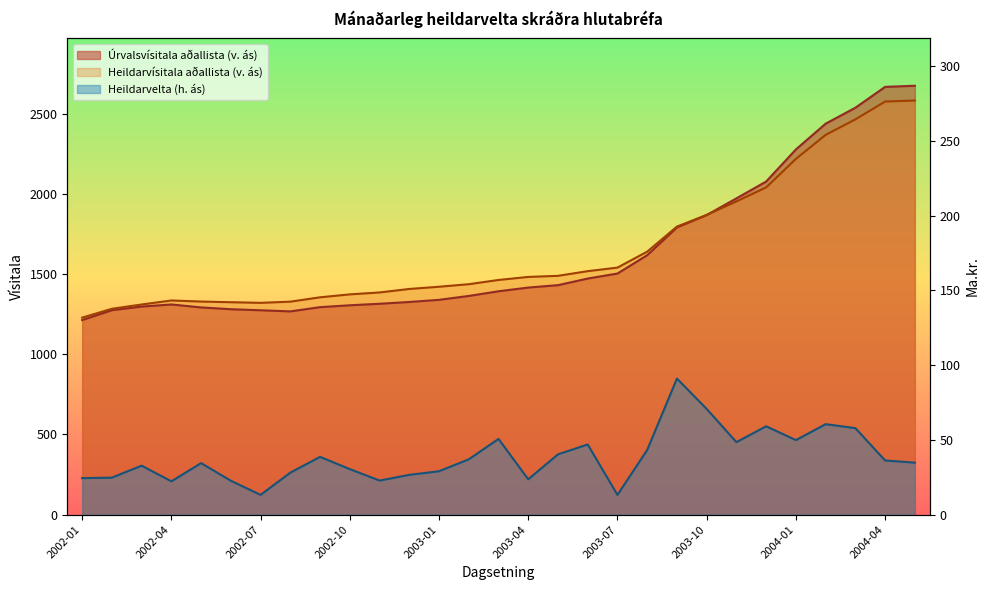

Does the chart have visible grid lines?

No